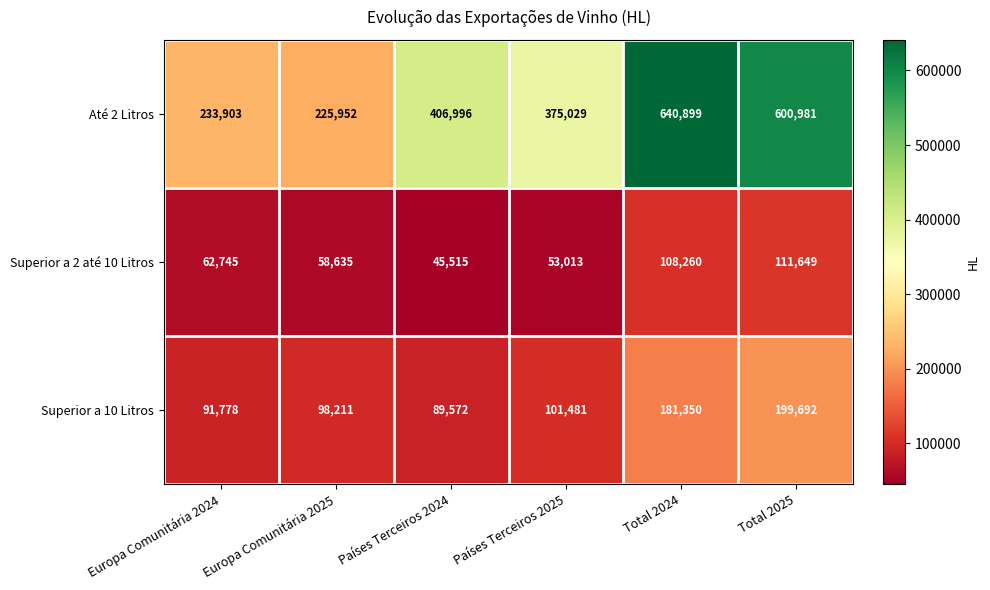

Between Países Terceiros 2024 and Total 2025, which series saw the biggest shift?

Até 2 Litros